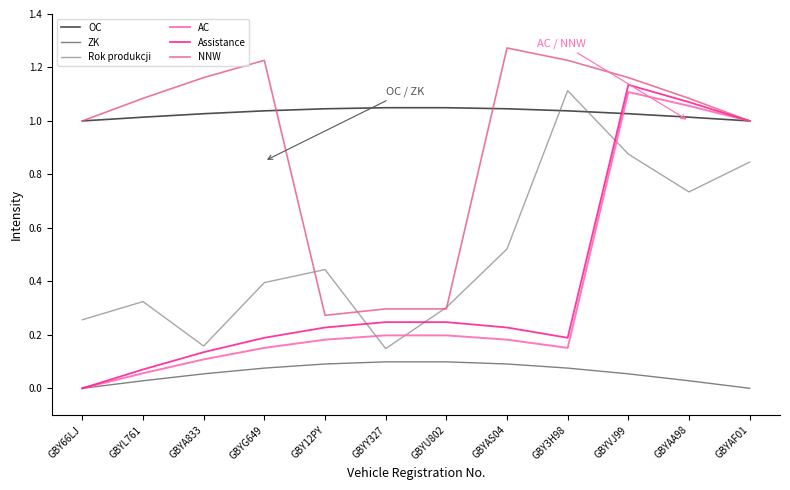

What are all the series names shown in the legend?

OC, ZK, Rok produkcji, AC, Assistance, NNW